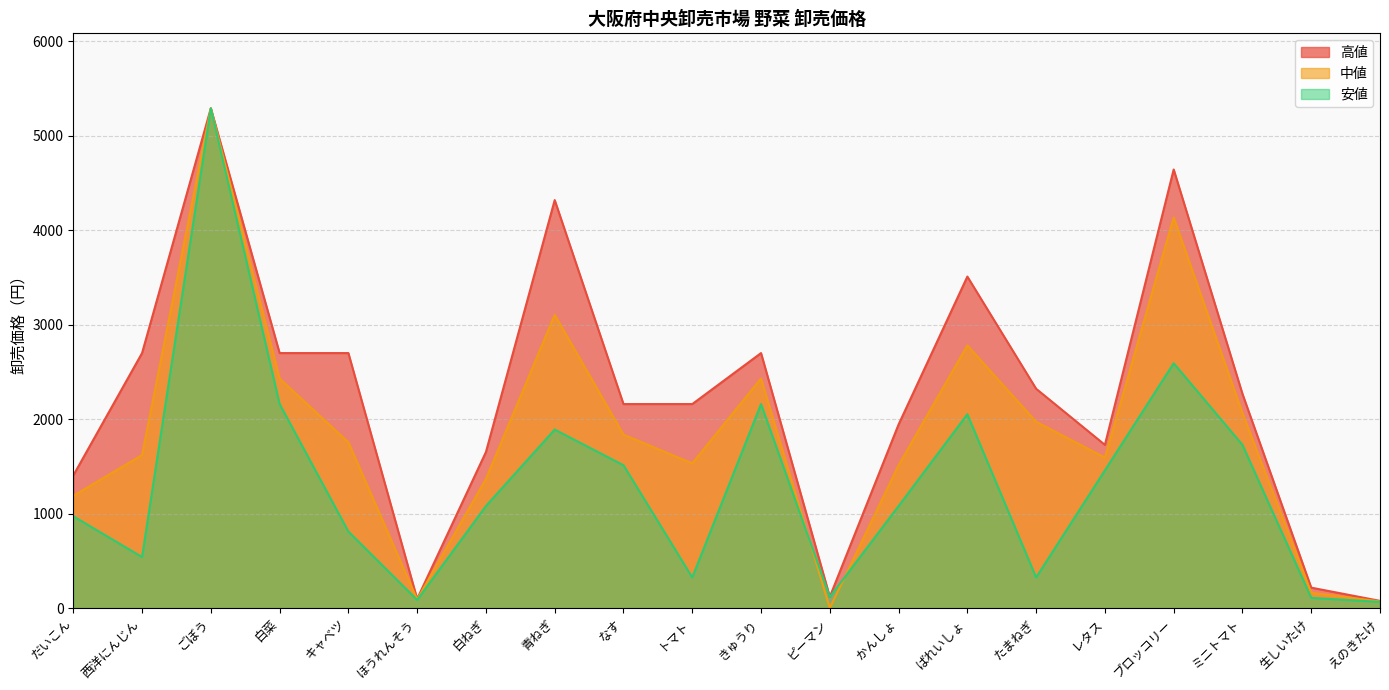

Reading right to left, what are all the values shown in this chart?

高値: 76	216	2268	4644	1728	2322	3510	1944	119	2700	2160	2160	4320	1652	97	2700	2700	5292	2700	1404
中値: 70	162	2065	4136	1593	1972	2781	1512	0	2430	1532	1836	3105	1366	92	1755	2430	5292	1620	1188
安値: 65	108	1728	2592	1458	324	2052	1080	118	2160	324	1512	1890	1080	86	810	2160	5292	540	972